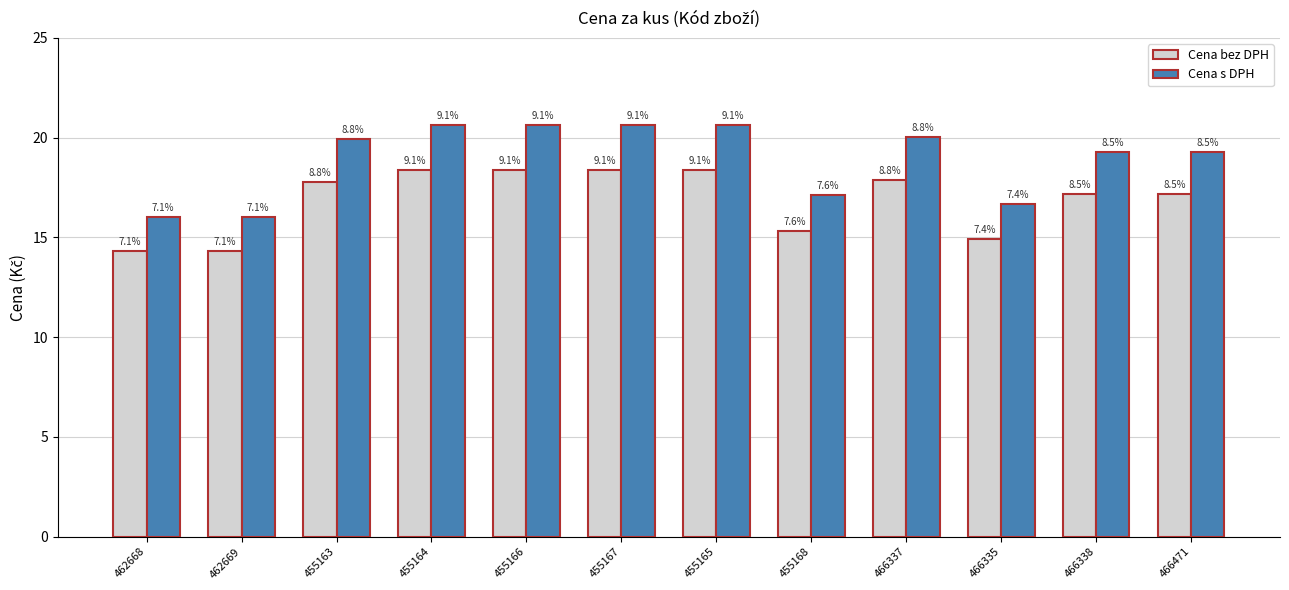

How many bars are there in total?

24